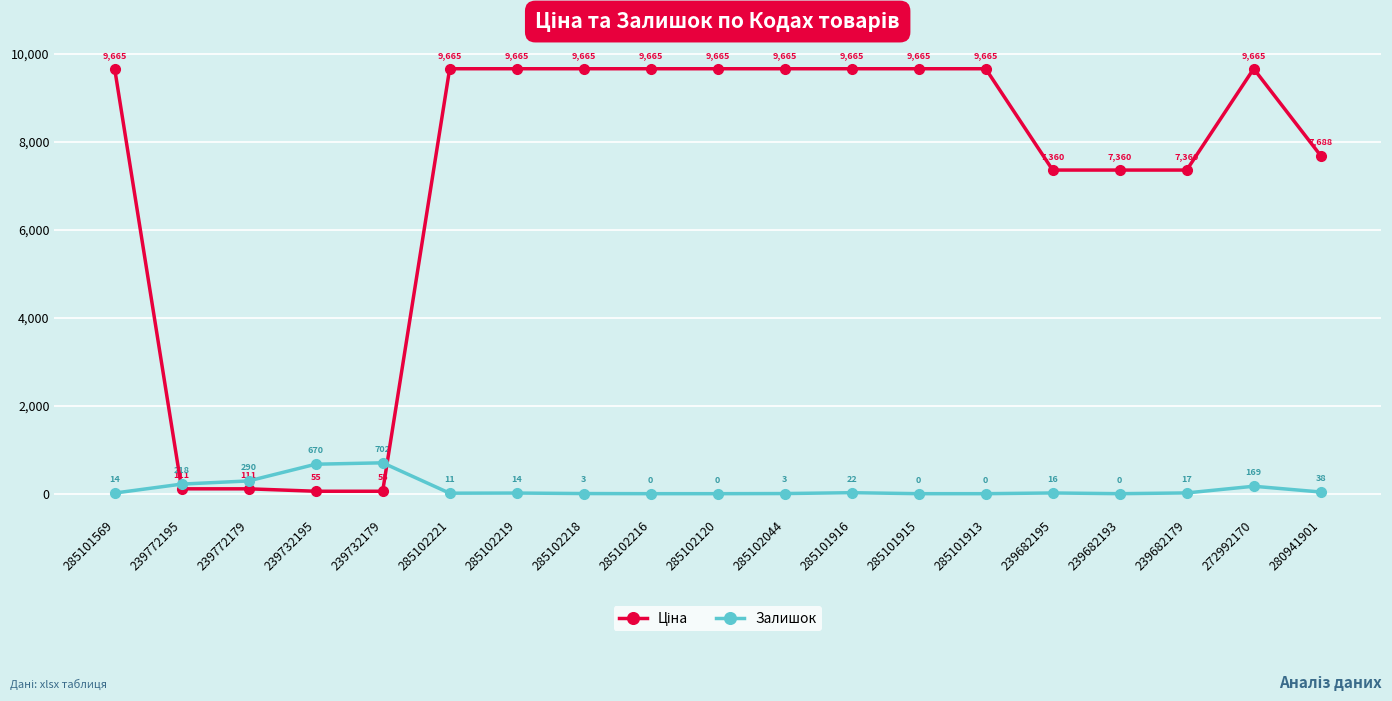

What is the value of the Залишок point at the 17th from the left?

17.0